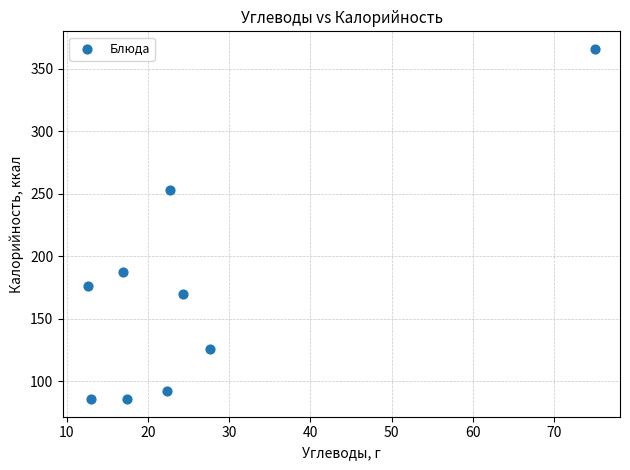

What Y value in the scatter plot is closest to 225?

253.0